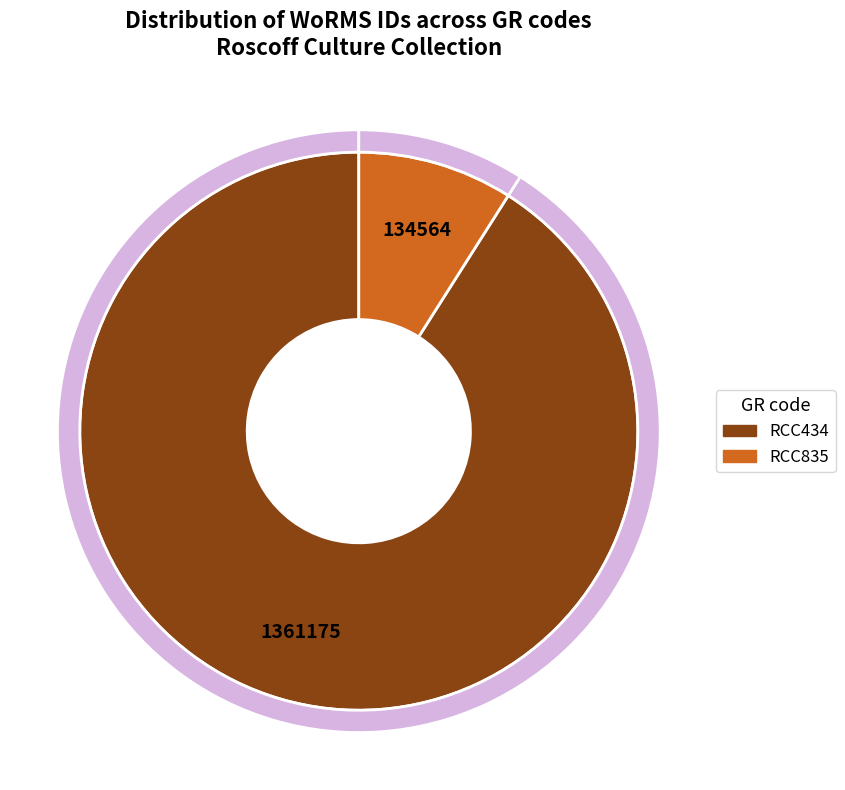

What is the largest slice in the pie chart?

RCC434